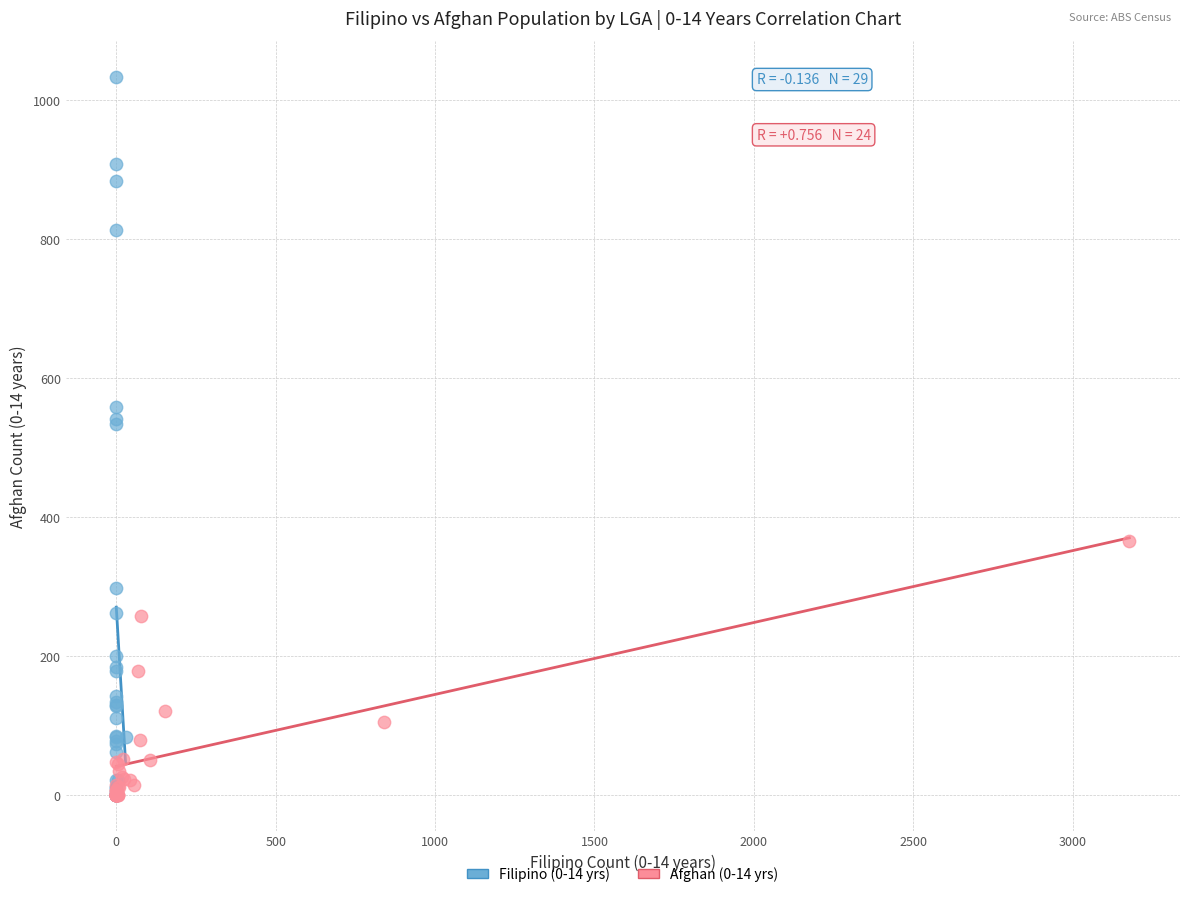

Which series reaches the maximum Y coordinate?

Filipino (0-14 yrs)